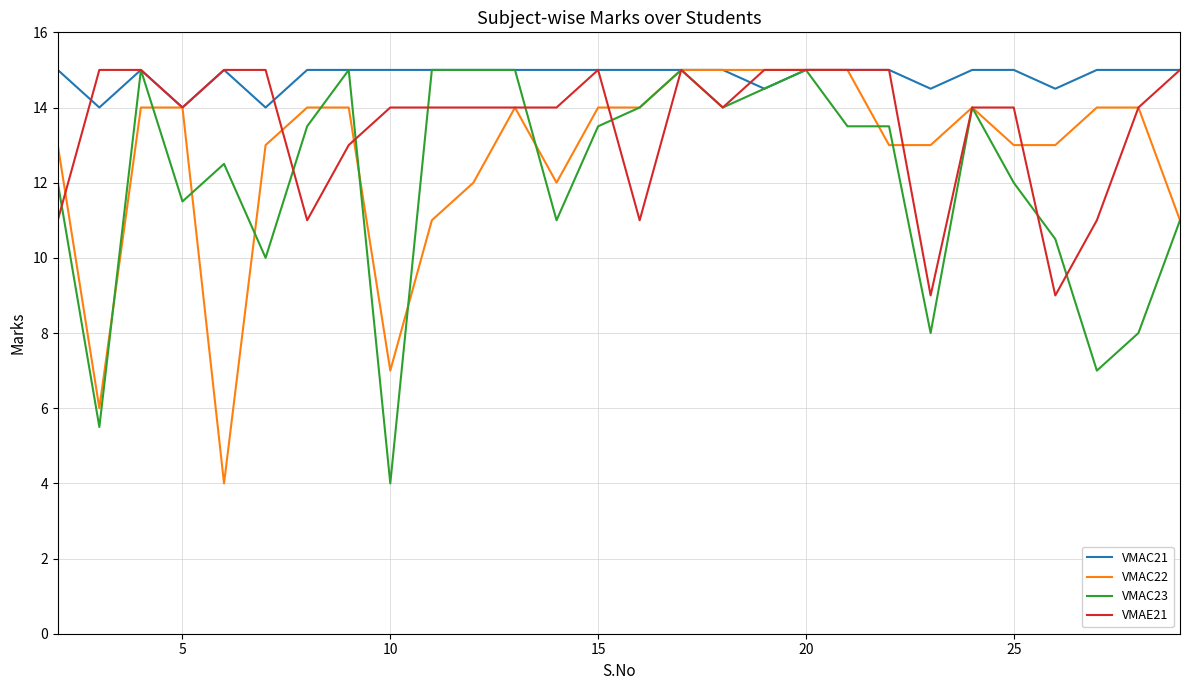

How many lines are shown in the chart?

4